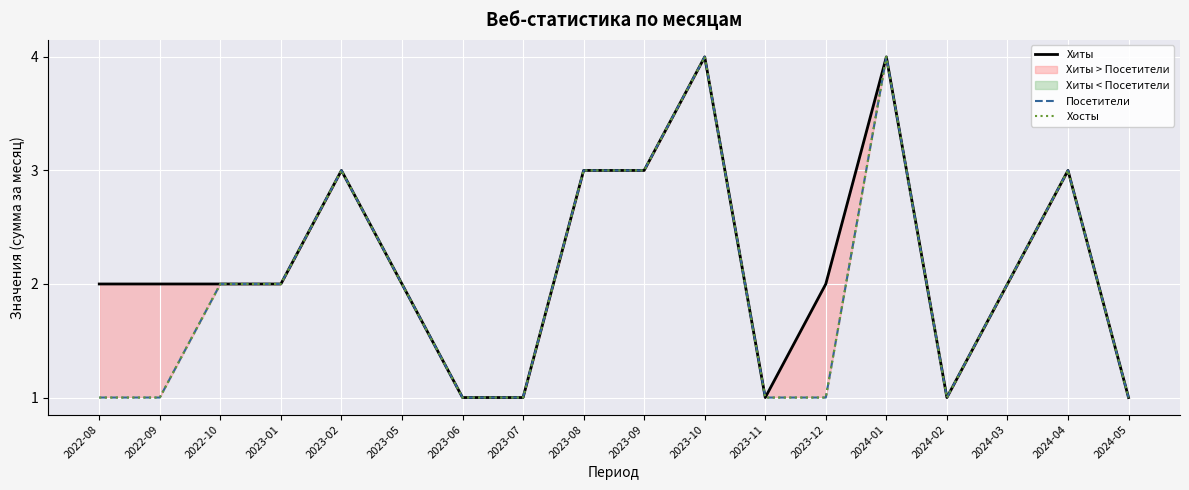

How many values in the Хиты series exceed 2?

6